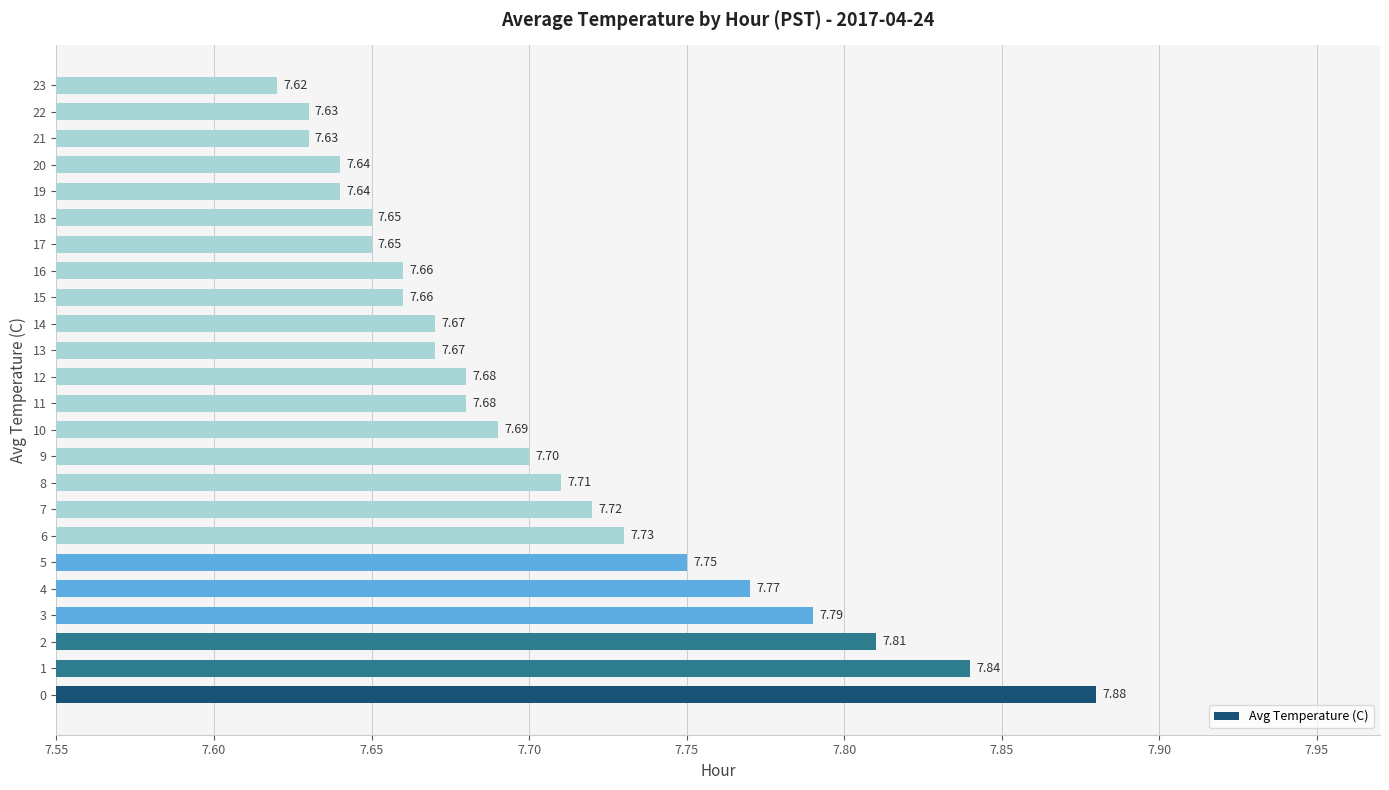

Approximately how many times larger is the value at 14 compared to 4?

1.0